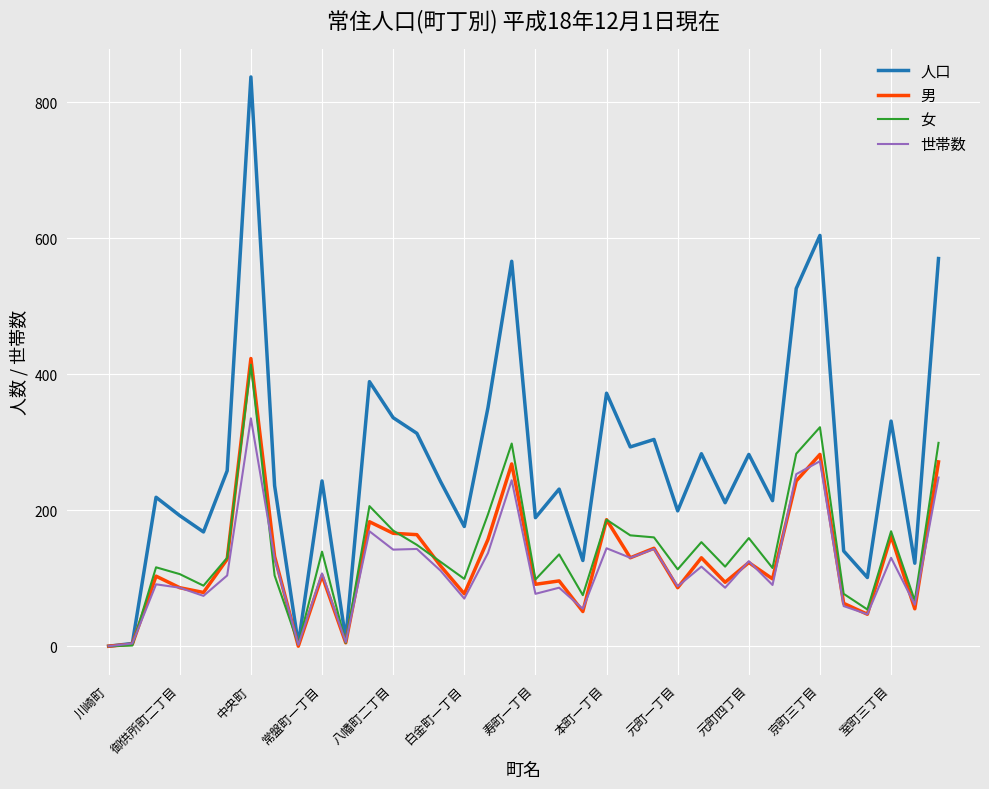

Which series has the largest total across all categories?

人口